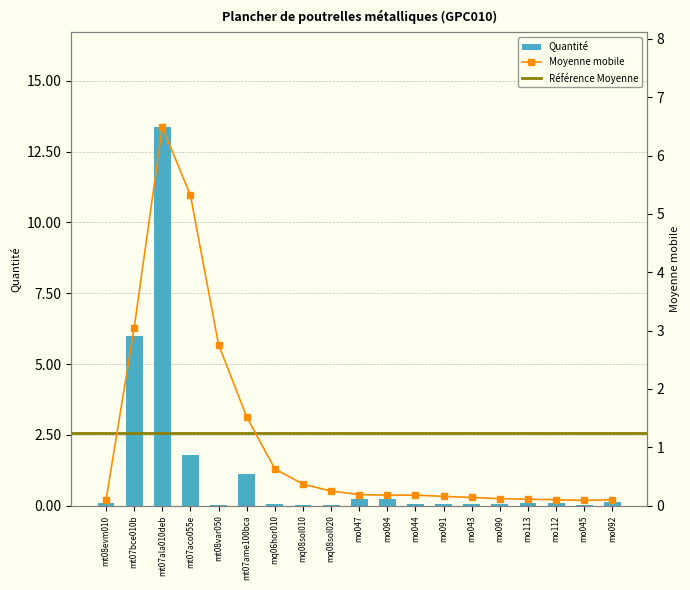

What is the spread (max minus min) of values at mo044?

0.1